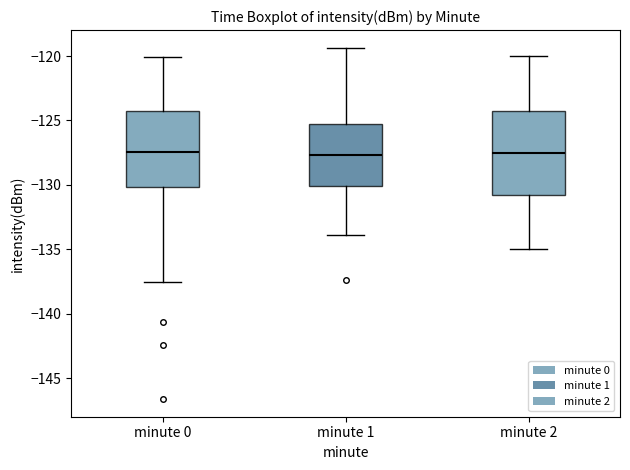

Reading left to right, transcribe this box plot: for each box, give where its median line is, the range the box spans, and where its two whiskers end, as read against the y-axis. The values are not printed on the chart, so give them approximately, as read against the axis.

minute 0: median -127.5, box -130.0 to -124.0, whiskers -137.5 to -120.0
minute 1: median -127.5, box -130.0 to -125.5, whiskers -134.0 to -119.5
minute 2: median -127.5, box -130.5 to -124.0, whiskers -135.0 to -120.0